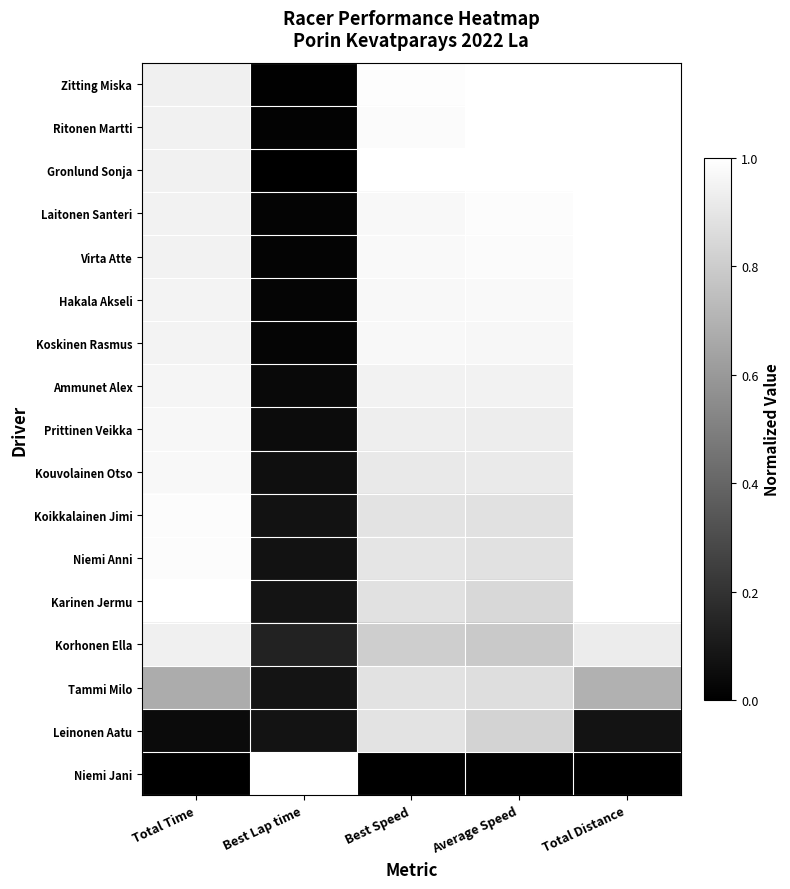

Reading right to left, extract all data points from this chart.

Zitting Miska: Total Distance=1.0	Average Speed=1.0	Best Speed=1.0	Best Lap time=0.0	Total Time=0.9
Ritonen Martti: Total Distance=1.0	Average Speed=1.0	Best Speed=1.0	Best Lap time=0.0	Total Time=0.9
Gronlund Sonja: Total Distance=1.0	Average Speed=1.0	Best Speed=1.0	Best Lap time=0.0	Total Time=0.9
Laitonen Santeri: Total Distance=1.0	Average Speed=1.0	Best Speed=1.0	Best Lap time=0.0	Total Time=0.9
Virta Atte: Total Distance=1.0	Average Speed=1.0	Best Speed=1.0	Best Lap time=0.0	Total Time=0.9
Hakala Akseli: Total Distance=1.0	Average Speed=1.0	Best Speed=1.0	Best Lap time=0.0	Total Time=1.0
Koskinen Rasmus: Total Distance=1.0	Average Speed=1.0	Best Speed=1.0	Best Lap time=0.0	Total Time=1.0
Ammunet Alex: Total Distance=1.0	Average Speed=0.9	Best Speed=0.9	Best Lap time=0.0	Total Time=1.0
Prittinen Veikka: Total Distance=1.0	Average Speed=0.9	Best Speed=0.9	Best Lap time=0.0	Total Time=1.0
Kouvolainen Otso: Total Distance=1.0	Average Speed=0.9	Best Speed=0.9	Best Lap time=0.1	Total Time=1.0
Koikkalainen Jimi: Total Distance=1.0	Average Speed=0.9	Best Speed=0.9	Best Lap time=0.1	Total Time=1.0
Niemi Anni: Total Distance=1.0	Average Speed=0.9	Best Speed=0.9	Best Lap time=0.1	Total Time=1.0
Karinen Jermu: Total Distance=1.0	Average Speed=0.8	Best Speed=0.9	Best Lap time=0.1	Total Time=1.0
Korhonen Ella: Total Distance=0.9	Average Speed=0.8	Best Speed=0.8	Best Lap time=0.1	Total Time=0.9
Tammi Milo: Total Distance=0.7	Average Speed=0.9	Best Speed=0.9	Best Lap time=0.1	Total Time=0.7
Leinonen Aatu: Total Distance=0.1	Average Speed=0.8	Best Speed=0.9	Best Lap time=0.1	Total Time=0.0
Niemi Jani: Total Distance=0.0	Average Speed=0.0	Best Speed=0.0	Best Lap time=1.0	Total Time=0.0